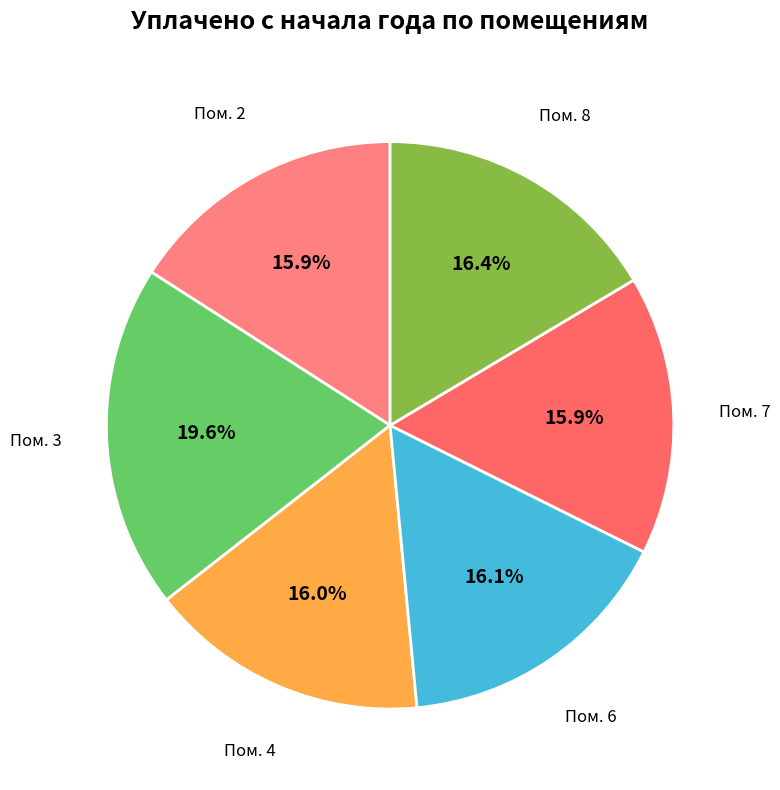

Which has a higher value, Пом. 6 or Пом. 3?

Пом. 3